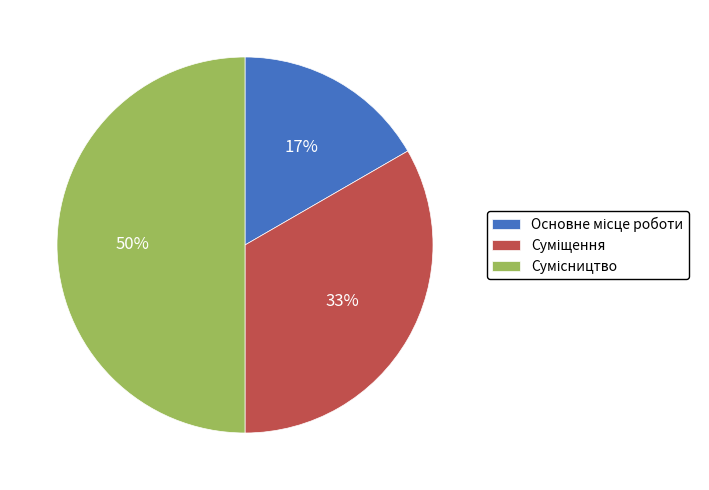

To the nearest percent, what is the difference between the largest and smallest slice percentages?

33%